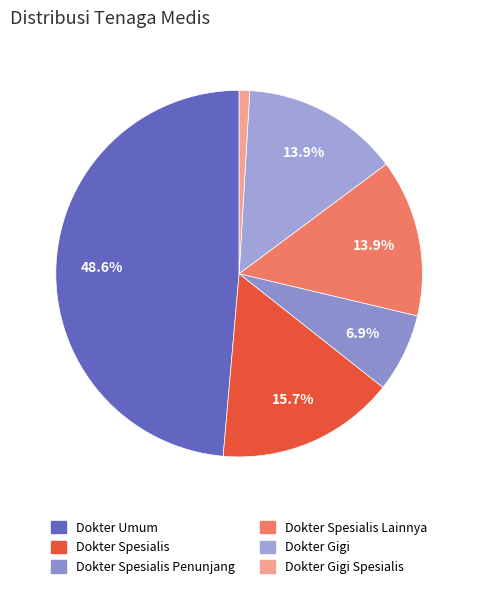

Is there a majority slice in this chart?

No